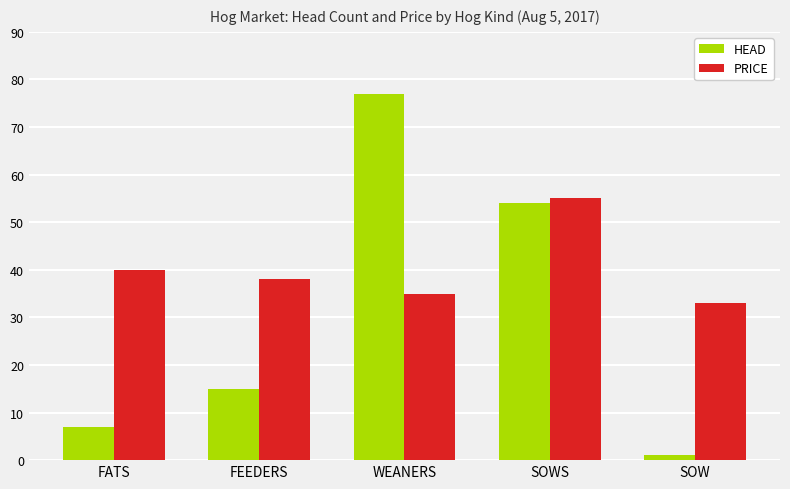

Reading right to left, extract all data points from this chart.

HEAD: SOW=1	SOWS=54	WEANERS=77	FEEDERS=15	FATS=7
PRICE: SOW=33	SOWS=55	WEANERS=35	FEEDERS=38	FATS=40